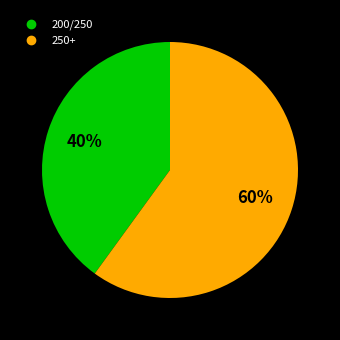

The 250+ slice represents 60% of the pie. True or false?

True